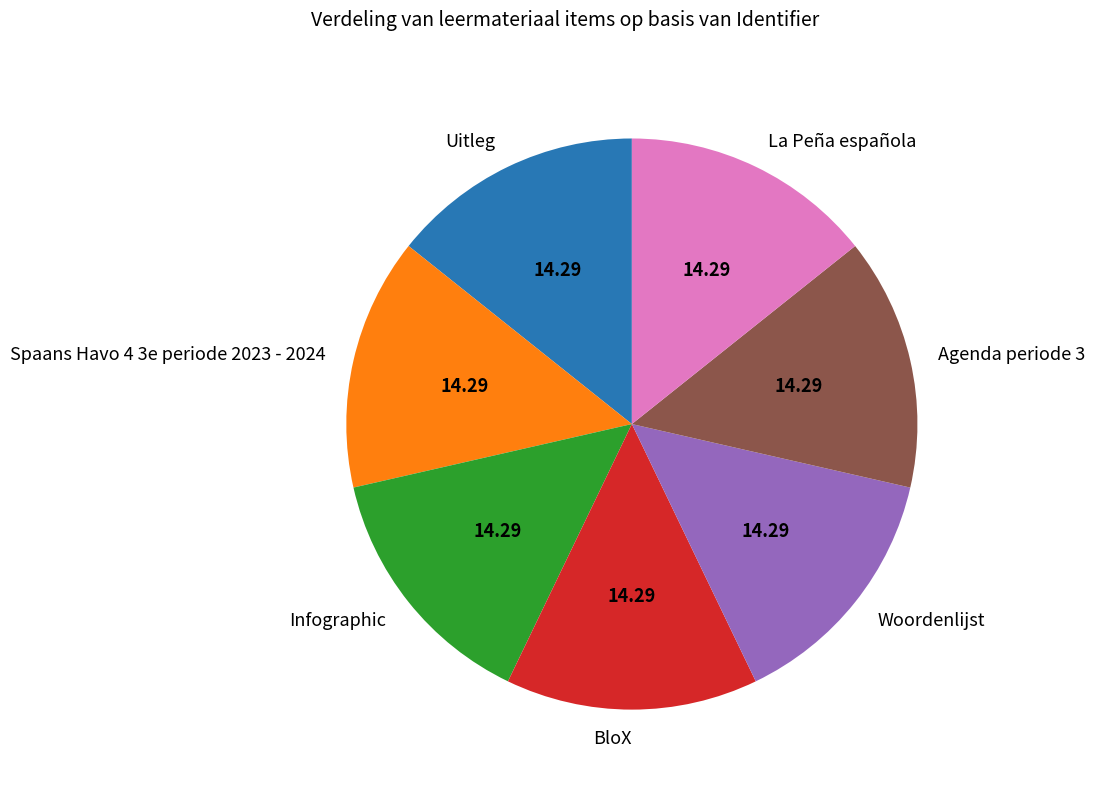

How many slices are in this pie chart?

7